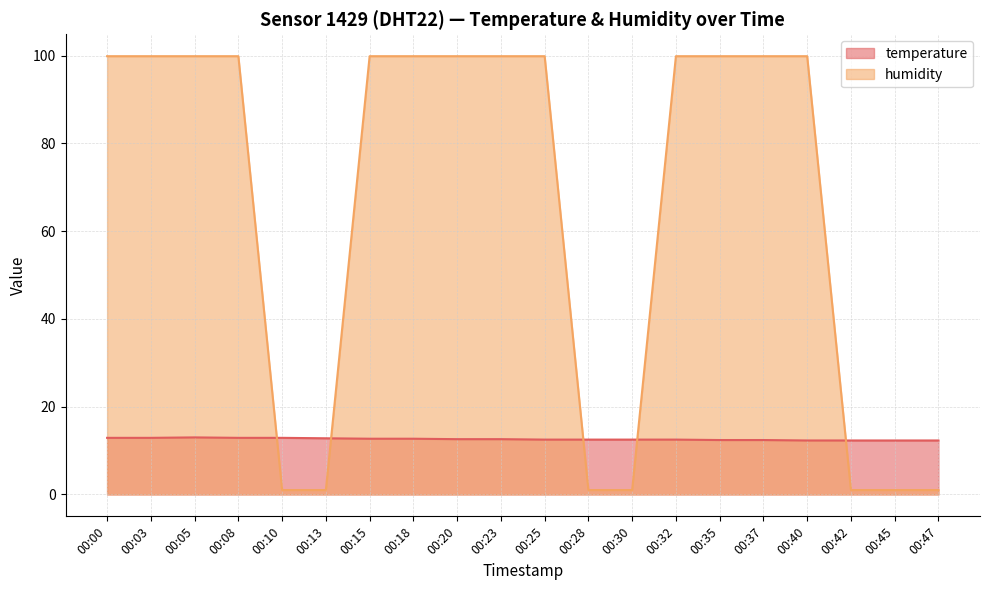

Does the chart have visible grid lines?

Yes